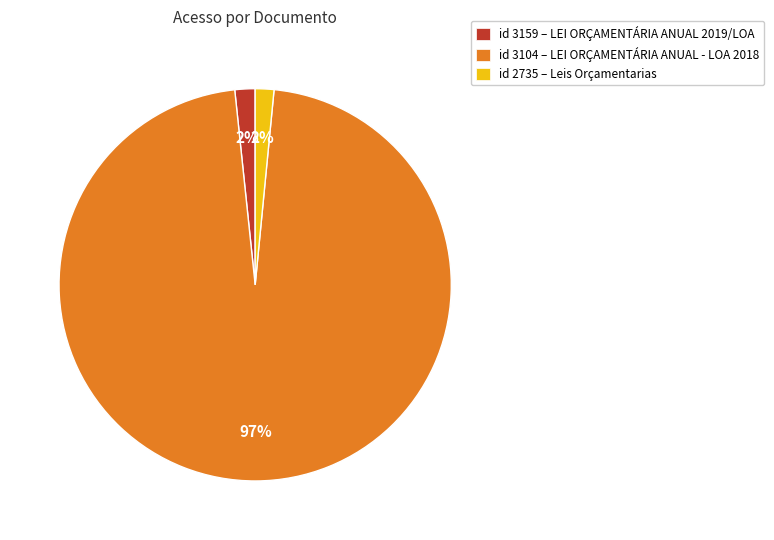

To the nearest percent, what is the average slice percentage?

33%